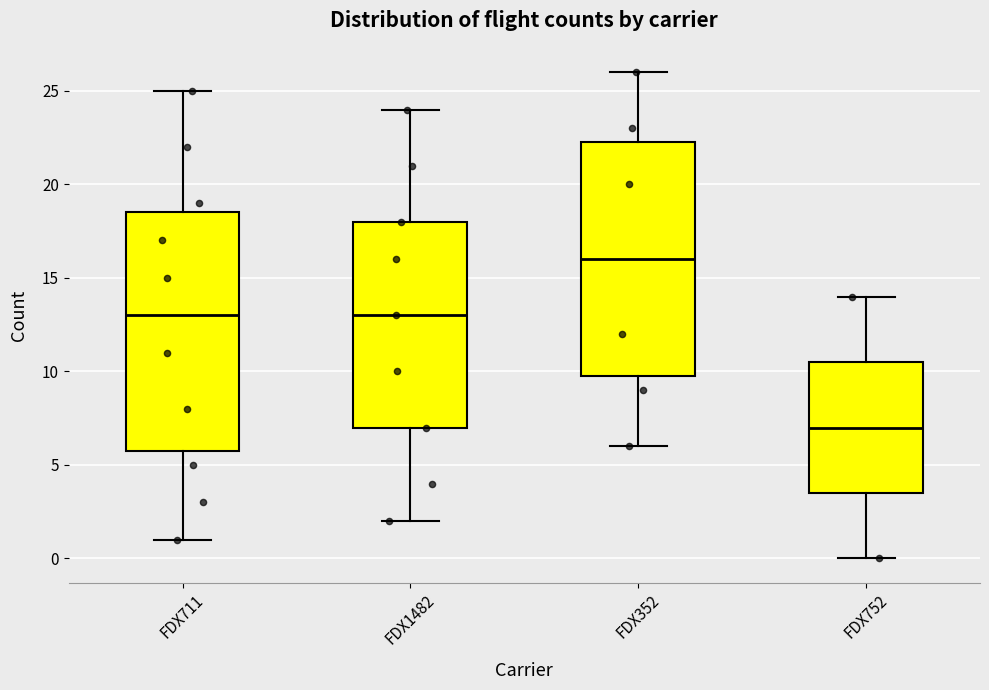

Reading left to right, read every box against the y-axis: the position of its median line, the range the box covers, and the ends of its whiskers. The values are not printed on the chart, so give them approximately, as read against the axis.

FDX711: median 13.0, box 6.0 to 18.5, whiskers 1.0 to 25.0
FDX1482: median 13.0, box 7.0 to 18.0, whiskers 2.0 to 24.0
FDX352: median 16.0, box 10.0 to 22.5, whiskers 6.0 to 26.0
FDX752: median 7.0, box 3.5 to 10.5, whiskers 0.0 to 14.0